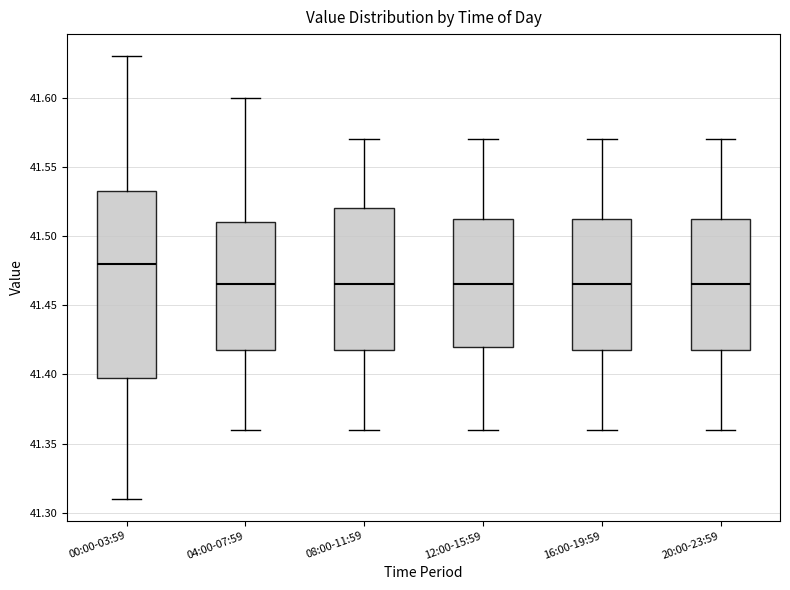

Comparing the boxes themselves (not the whiskers), which one is the tallest?

00:00-03:59